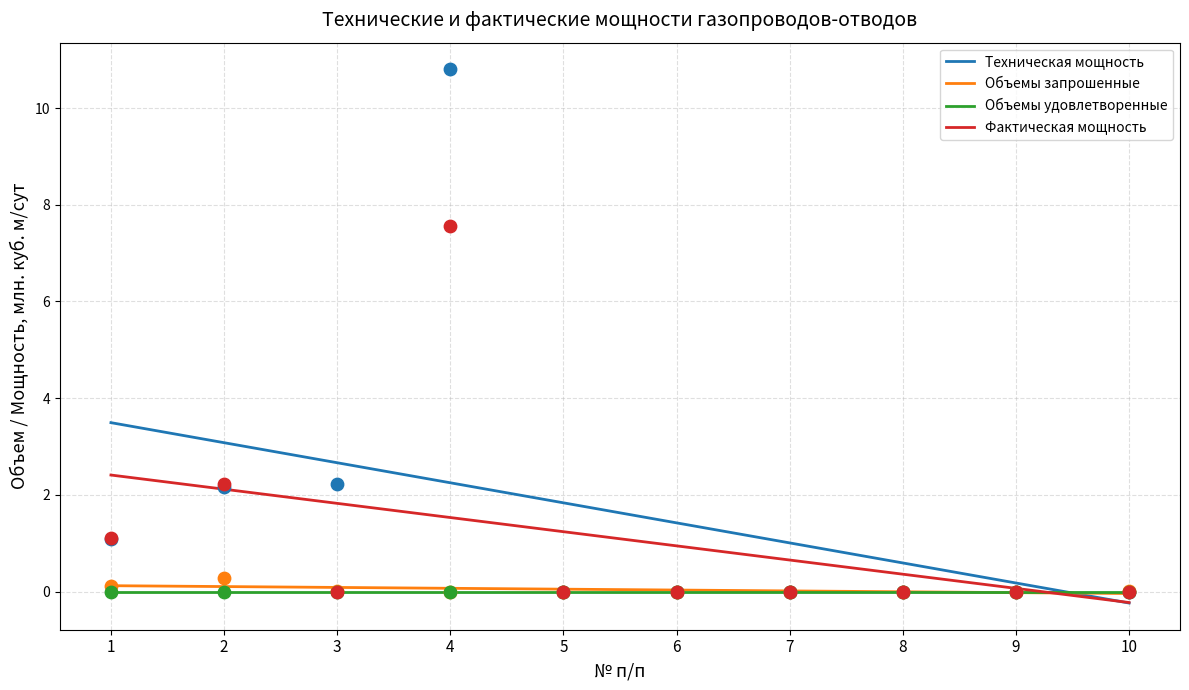

At how many categories does at least one series exceed 1?

7